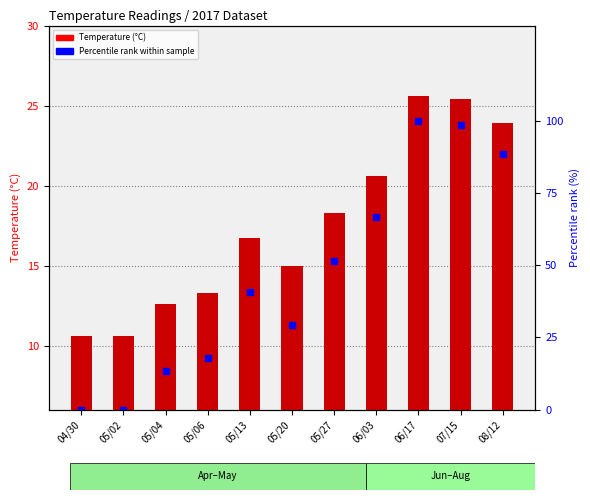

True or false: Temperature (°C) has a value of 17.9 at 08/12.

True